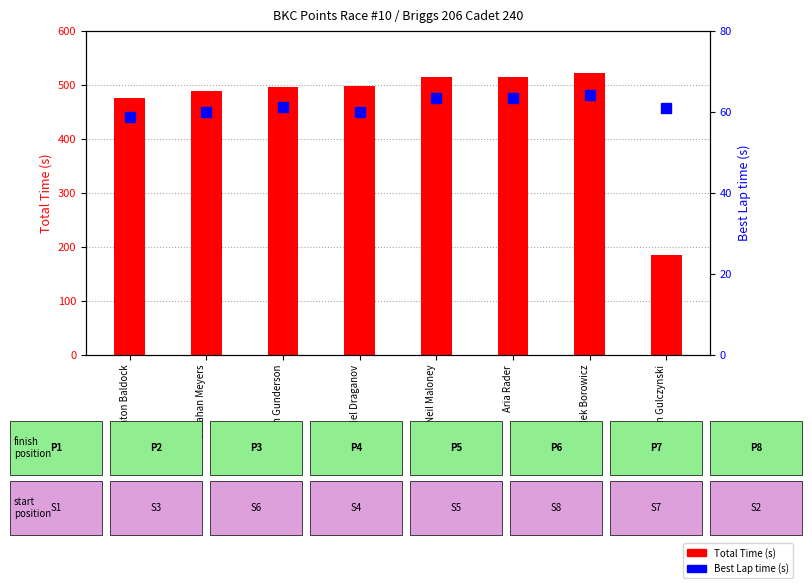

How many data points in Total Time (s) are above 498?

4